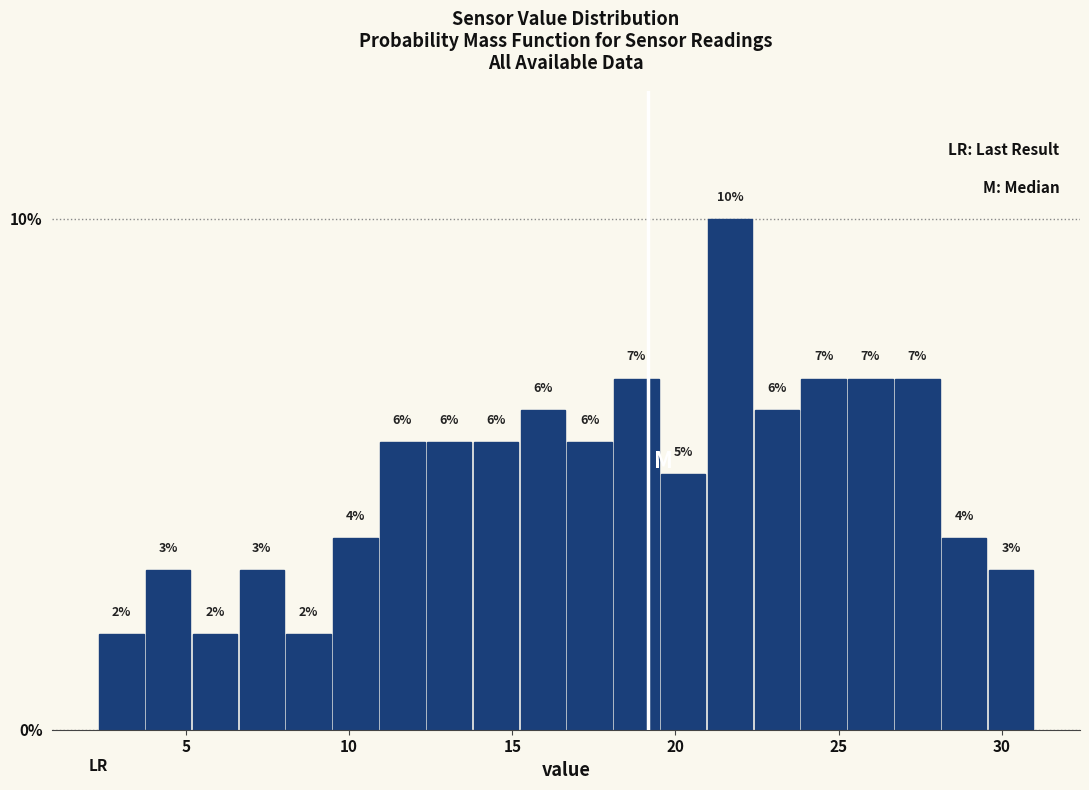

Around what value on the x-axis is the tallest bar? Give the approximate position of its centre, as read against the axis.

21.5